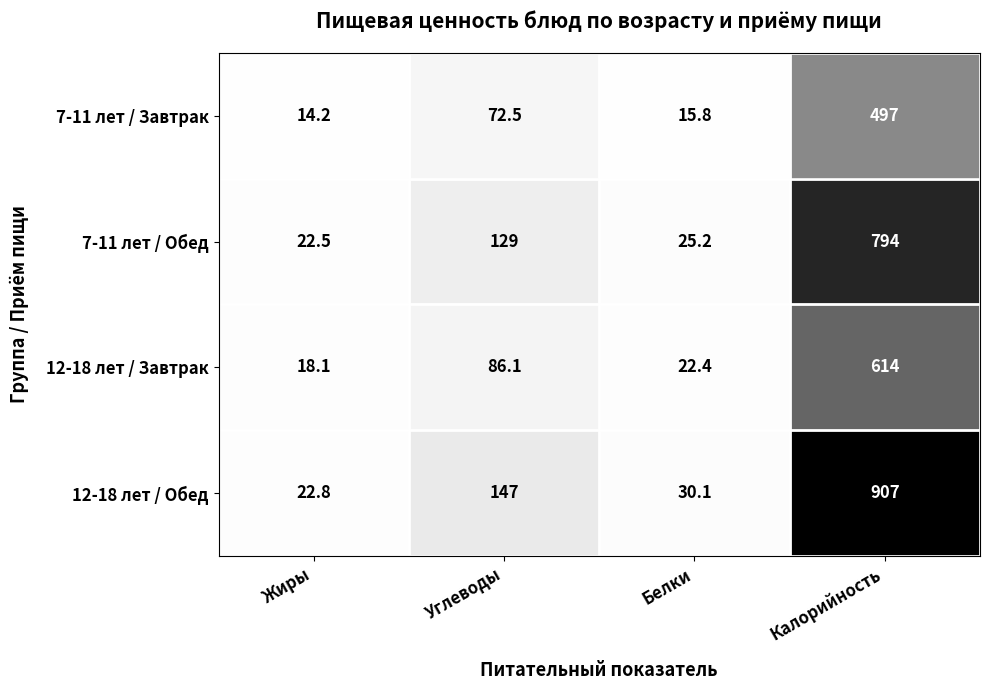

The value of 7-11 лет / Завтрак at Жиры is 14.2. True or false?

True